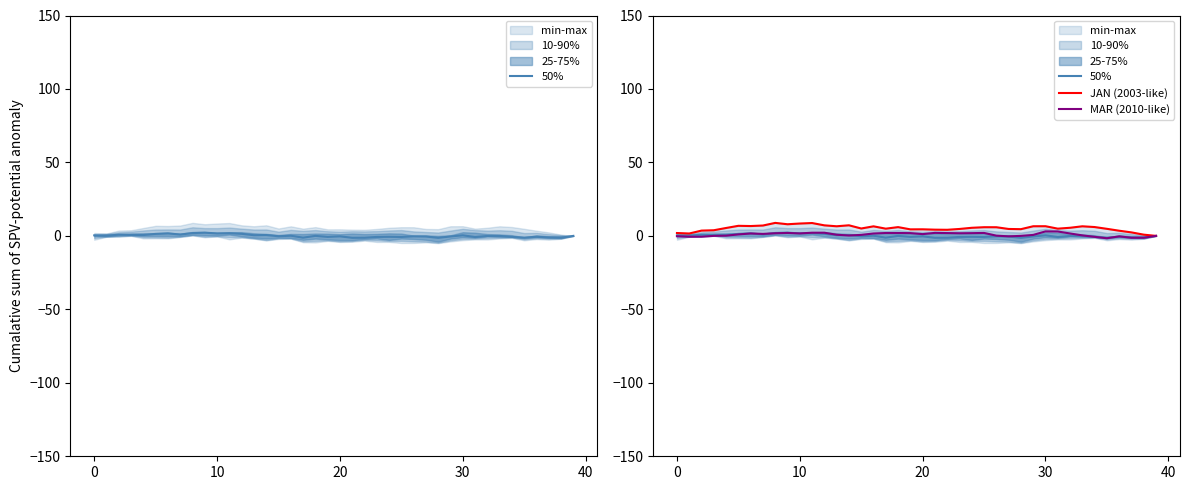

Which has a higher value, 9 or 40?

9